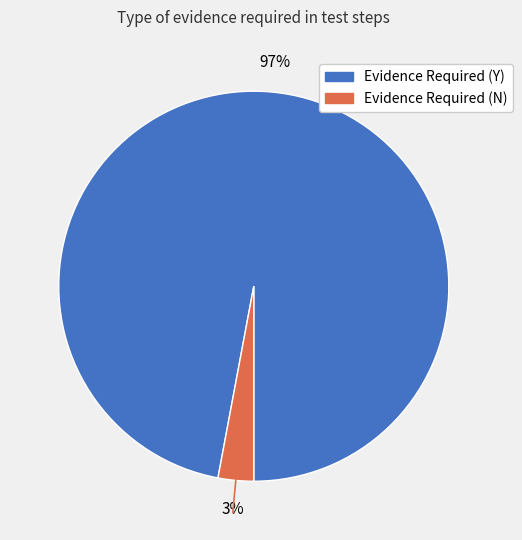

Does Evidence Required (N) account for over 50% of the chart?

No